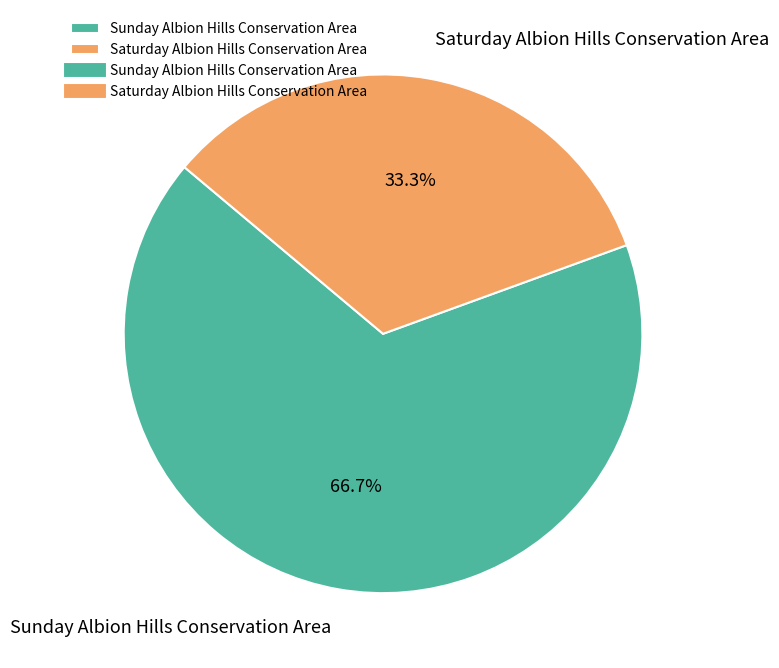

Count the number of slices in the pie.

2